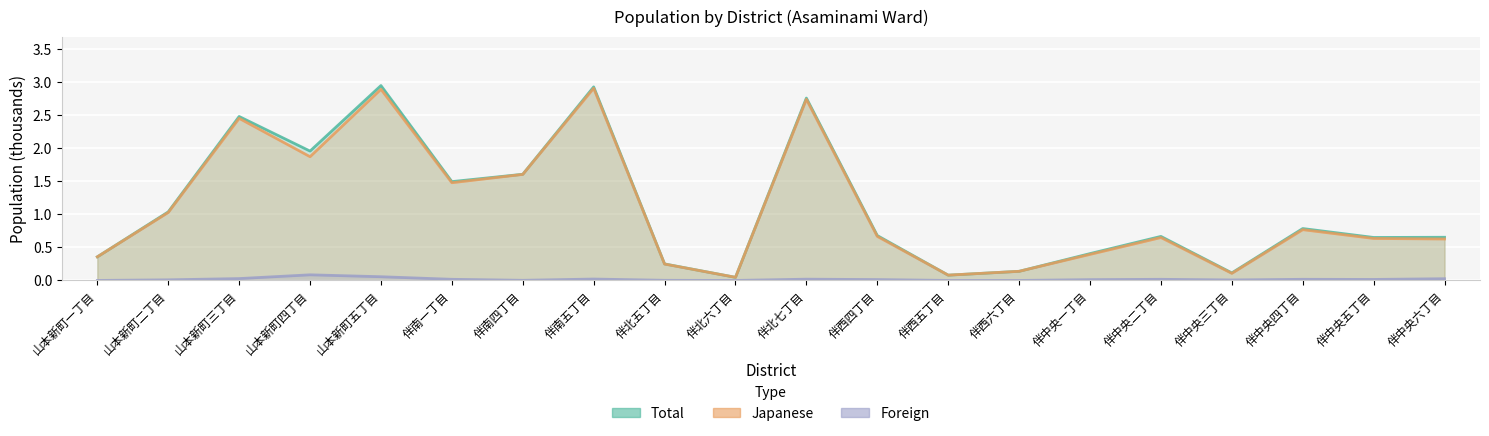

Rank the series by their maximum value, from lowest to highest.

Foreign, Japanese, Total